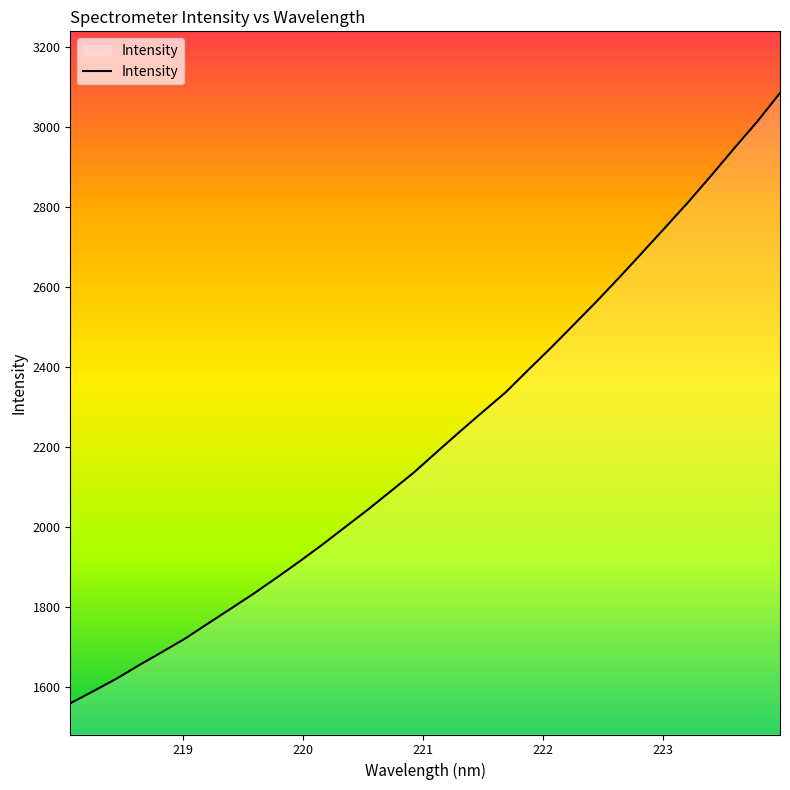

Reading left to right, what are all the values shown in this chart?

1558.8	1589.0	1619.8	1654.1	1686.8	1720.3	1758.0	1795.3	1832.9	1872.7	1913.3	1955.5	1999.6	2043.6	2089.6	2136.0	2187.2	2237.8	2287.2	2336.0	2392.6	2448.5	2506.4	2564.7	2625.1	2687.2	2749.6	2812.7	2878.9	2946.6	3012.9	3084.7